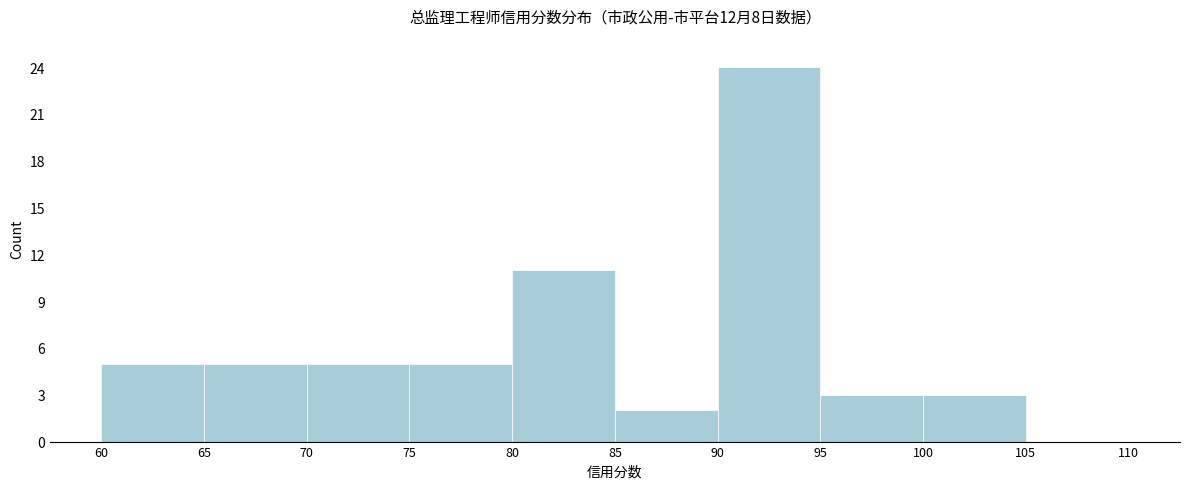

Over which range of the x-axis is the bar tallest?

90 to 95